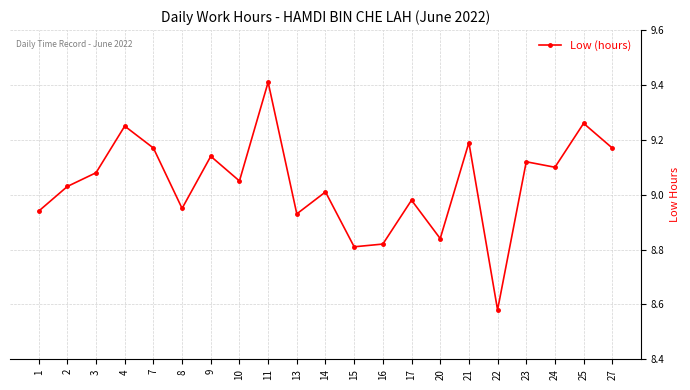

Where is the data nearest to the value 8?

22